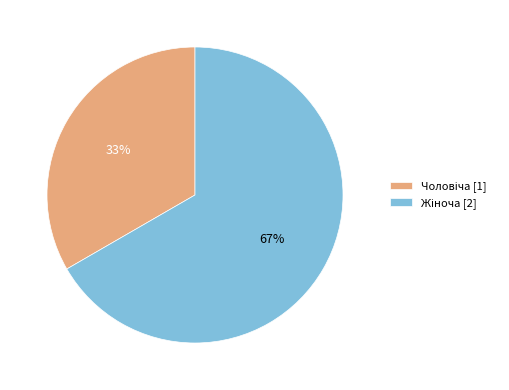

Is there a majority slice in this chart?

Yes